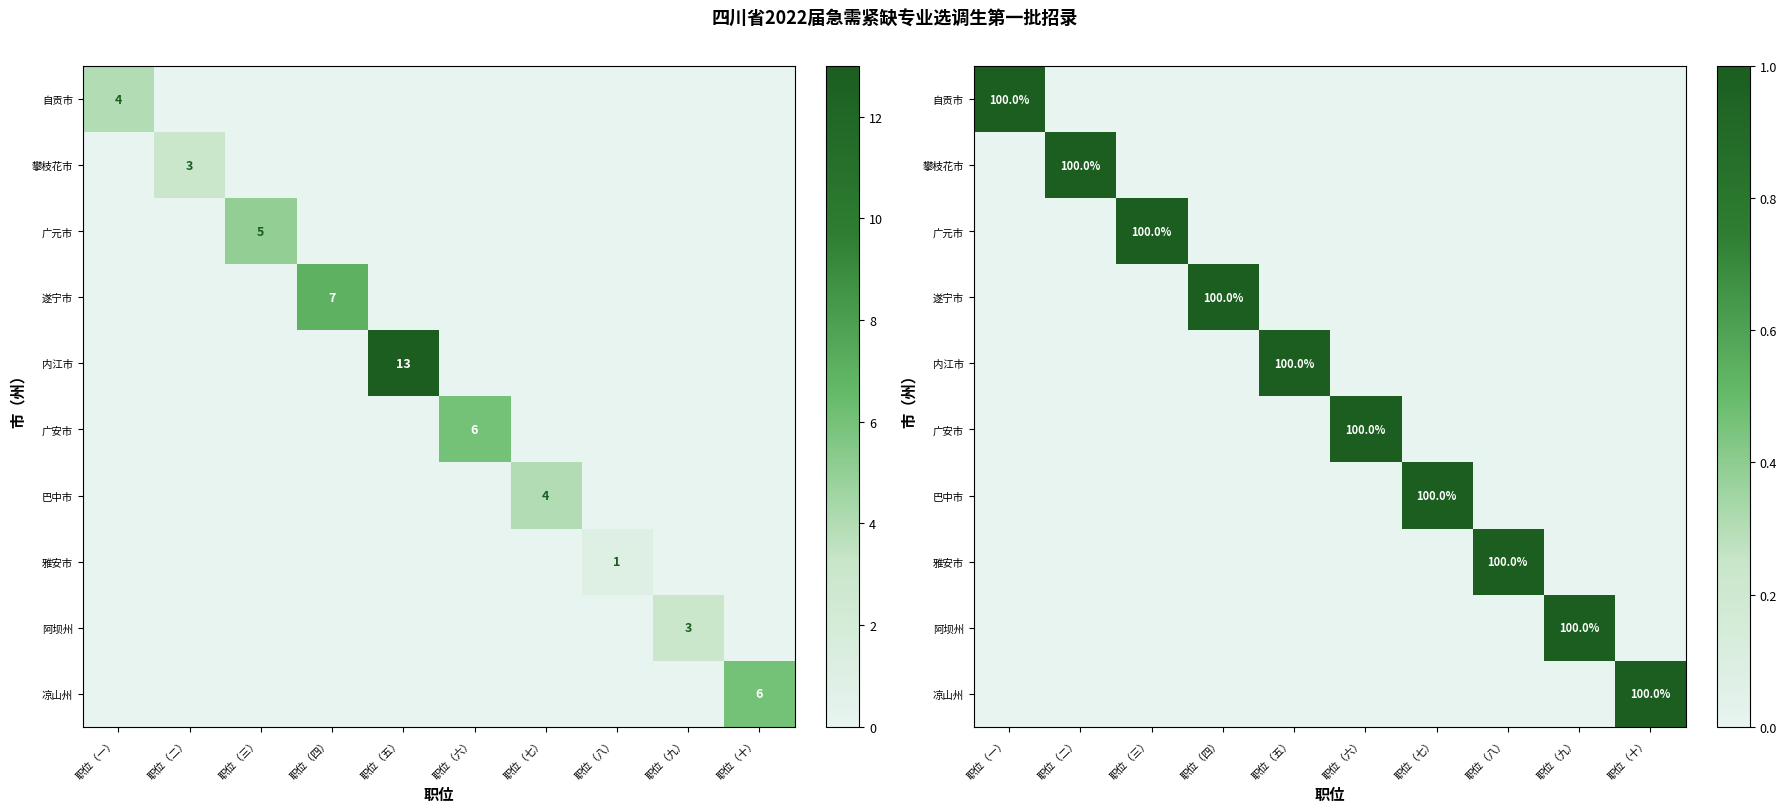

Which category has the highest value across all series?

职位（一）